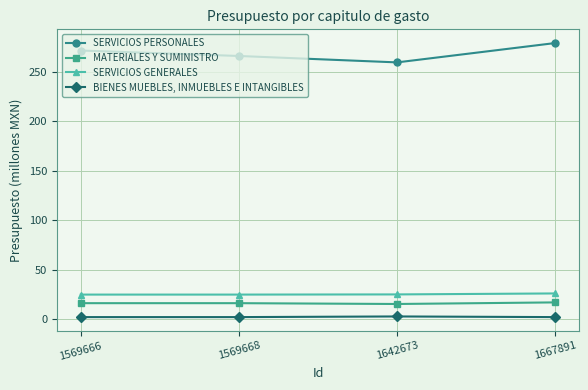

At which category does the chart reach its peak across all series?

1667891